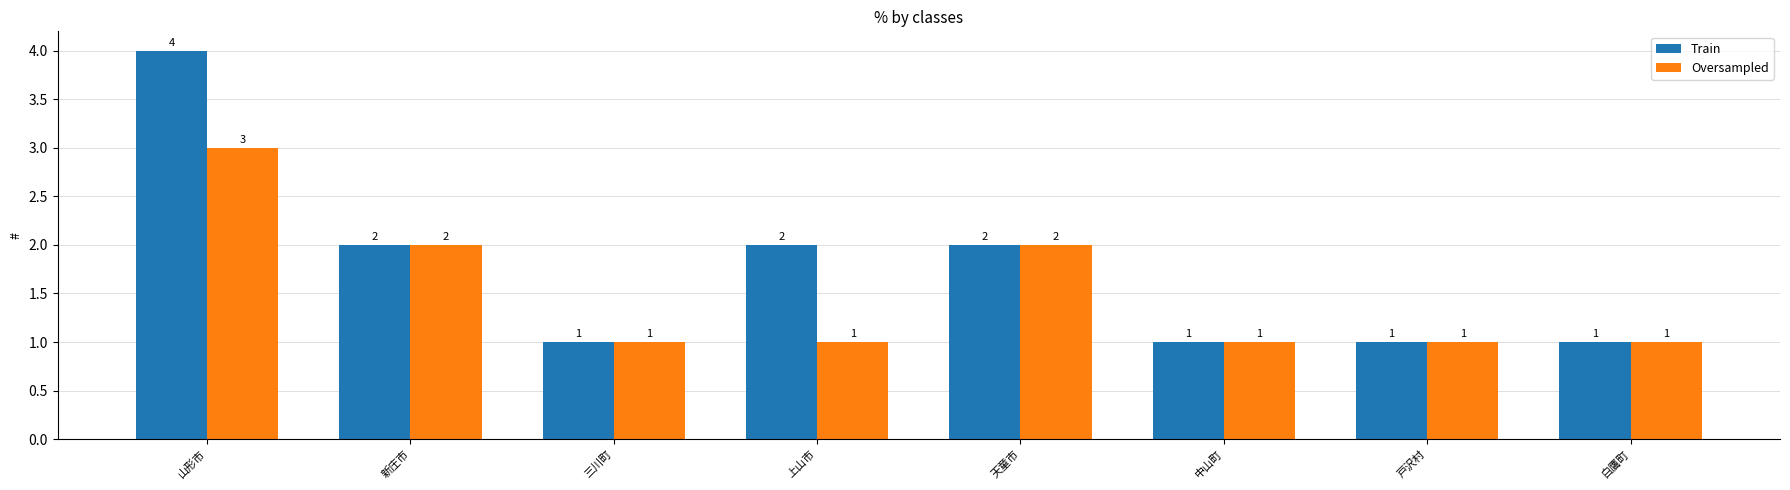

True or false: Oversampled has a value of 1 at 上山市.

True